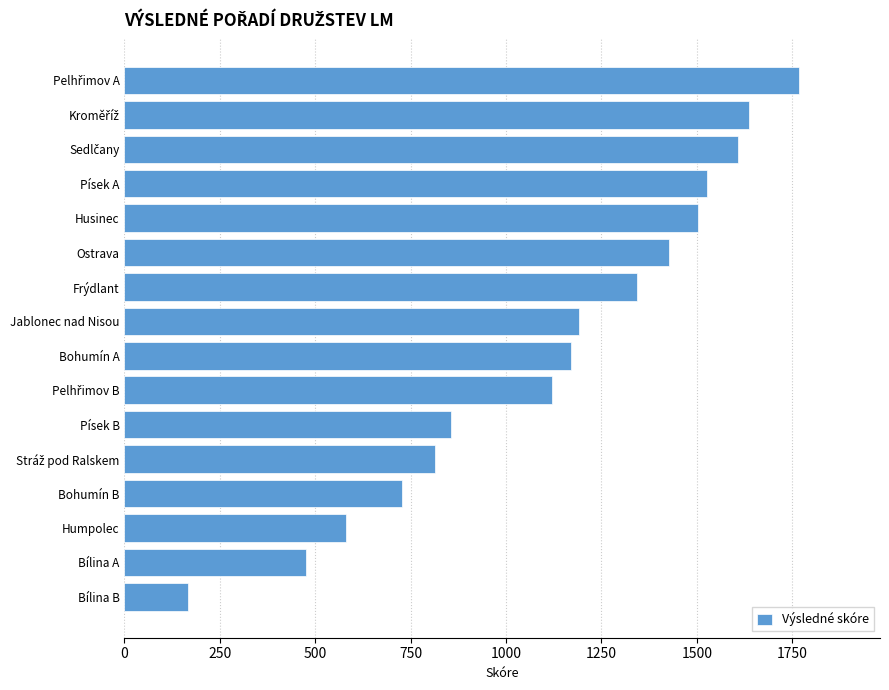

What is the label of the 5th bar from the top?

Husinec